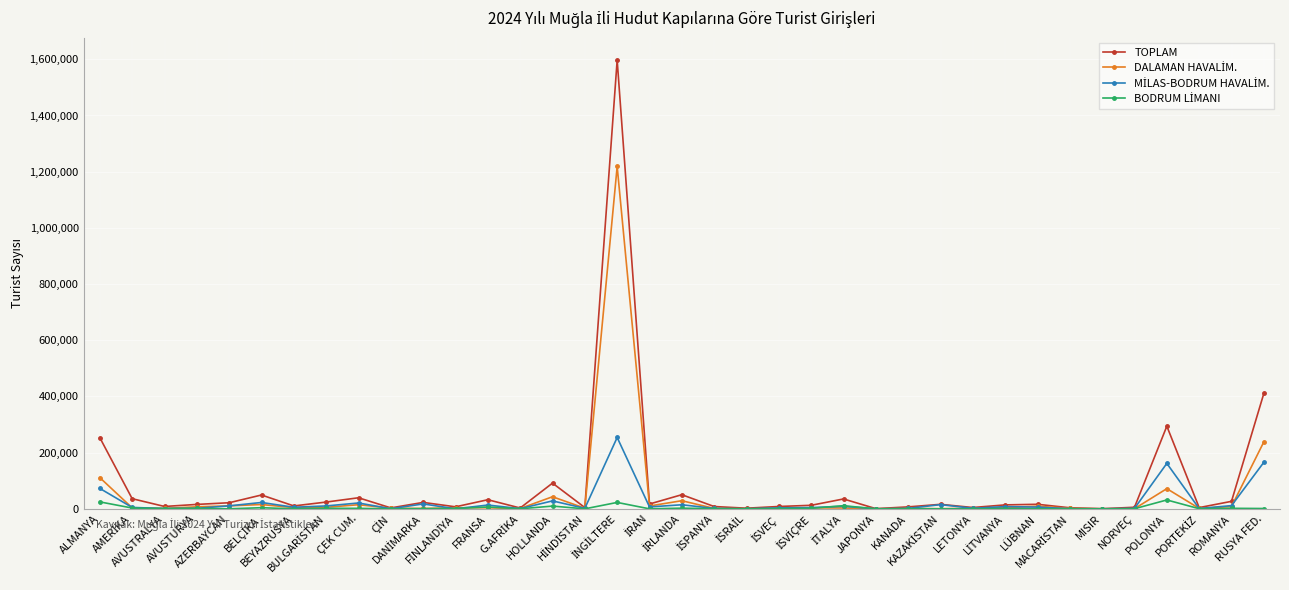

How many lines are shown in the chart?

4